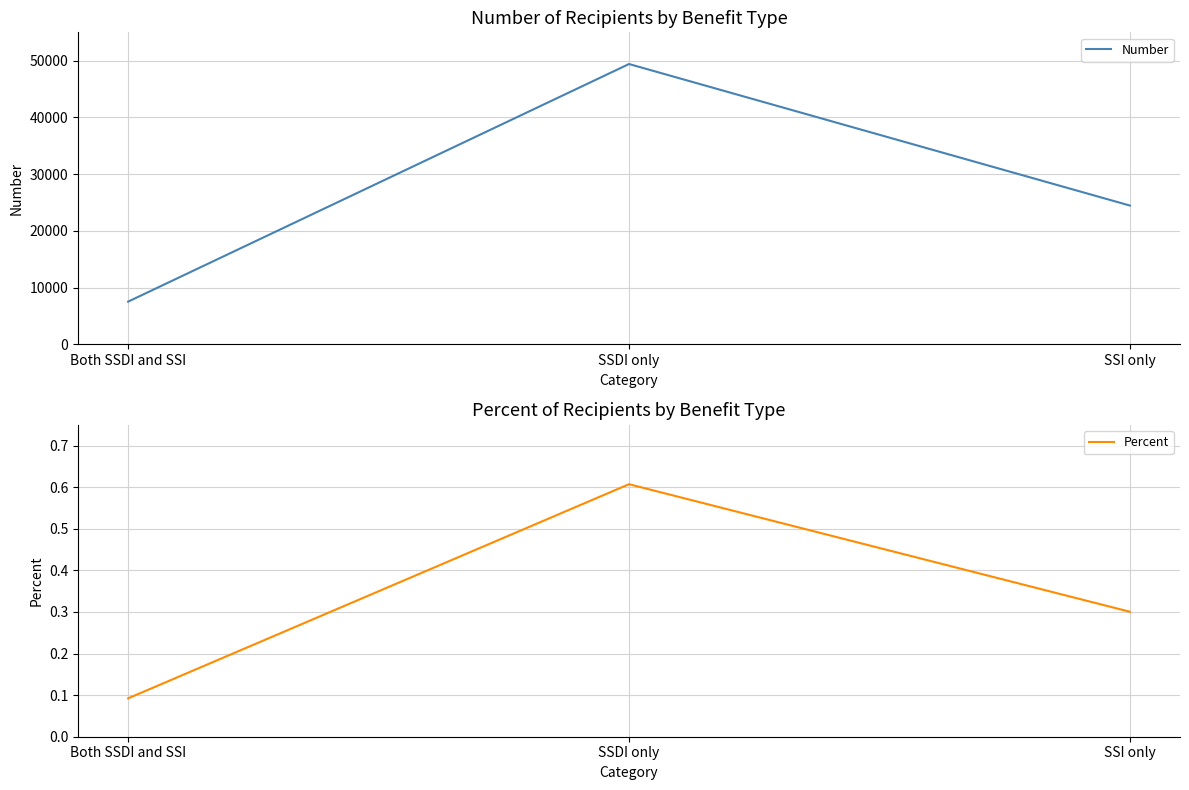

The Percent series shows 0.1 at Both SSDI and SSI. True or false?

True